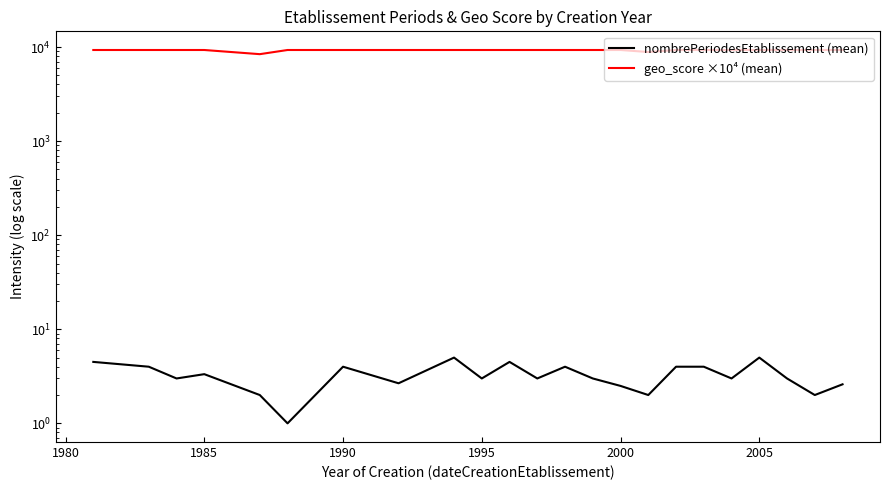

True or false: geo_score ×10⁴ (mean) and nombrePeriodesEtablissement (mean) intersect in this chart.

False